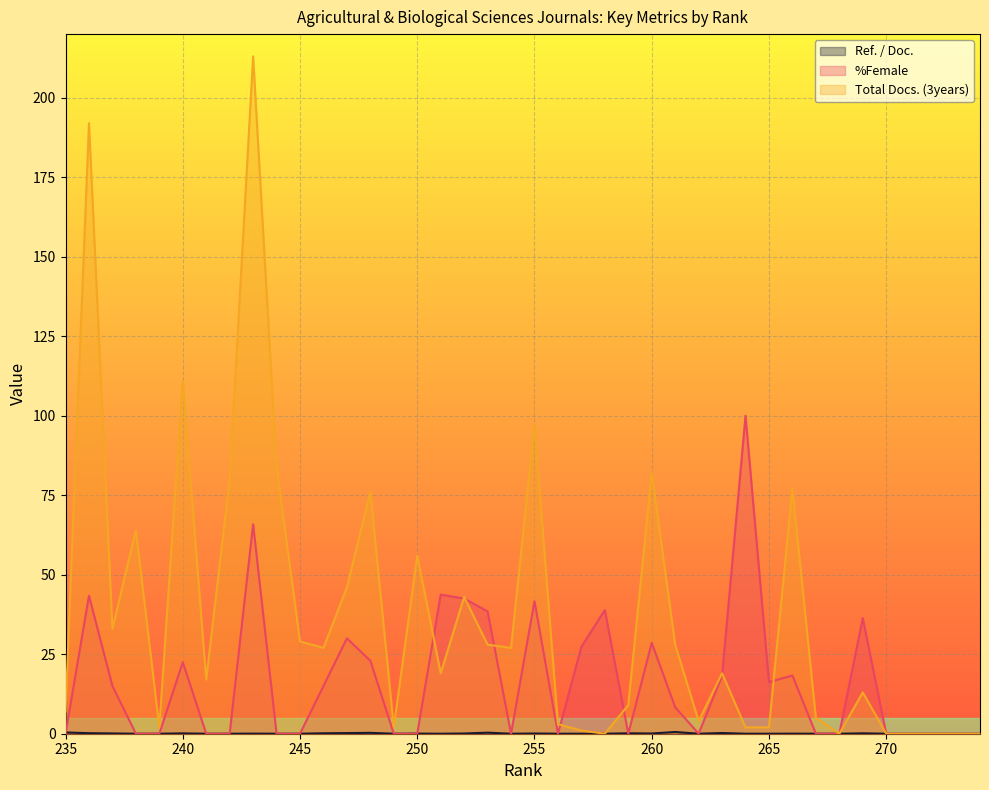

How many times do Total Docs. (3years) and %Female cross each other?

8